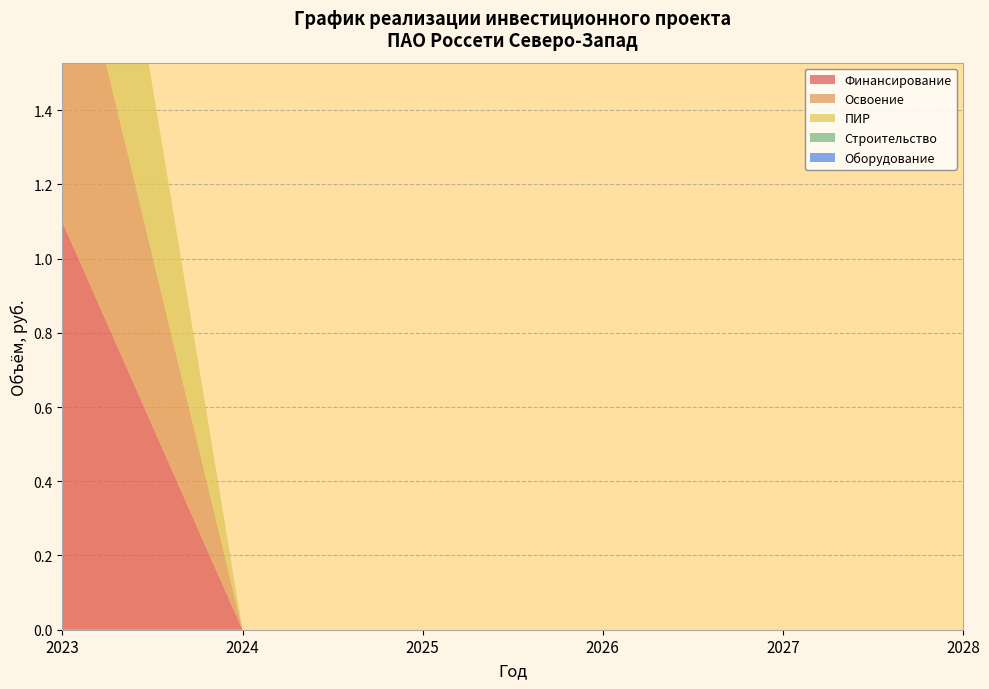

Reading left to right, what are all the values shown in this chart?

Финансирование: 1.1	0.0	0.0	0.0	0.0	0.0
Освоение: 0.9	0.0	0.0	0.0	0.0	0.0
ПИР: 0.9	0.0	0.0	0.0	0.0	0.0
Строительство: 0.0	0.0	0.0	0.0	0.0	0.0
Оборудование: 0.0	0.0	0.0	0.0	0.0	0.0